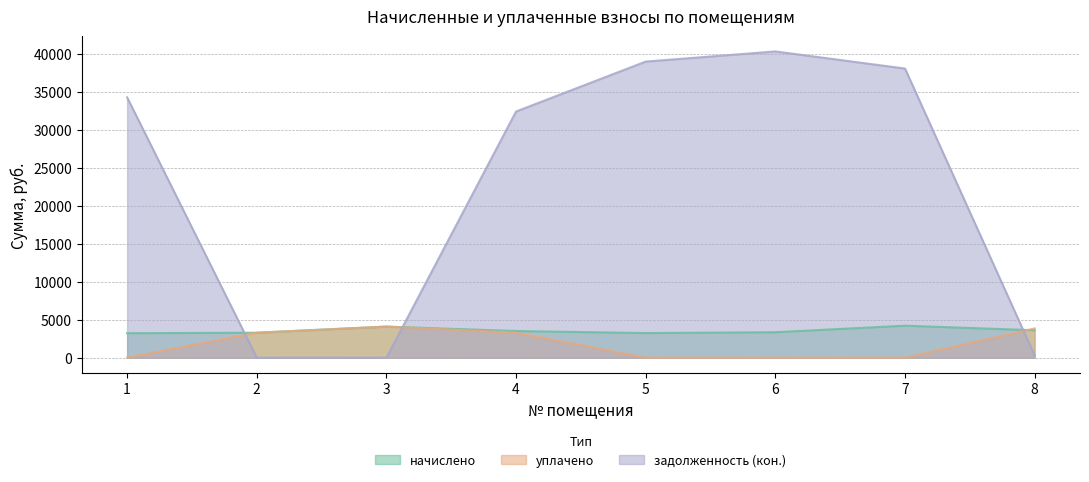

How many data points in задолженность (кон.) are less than 34264?

4